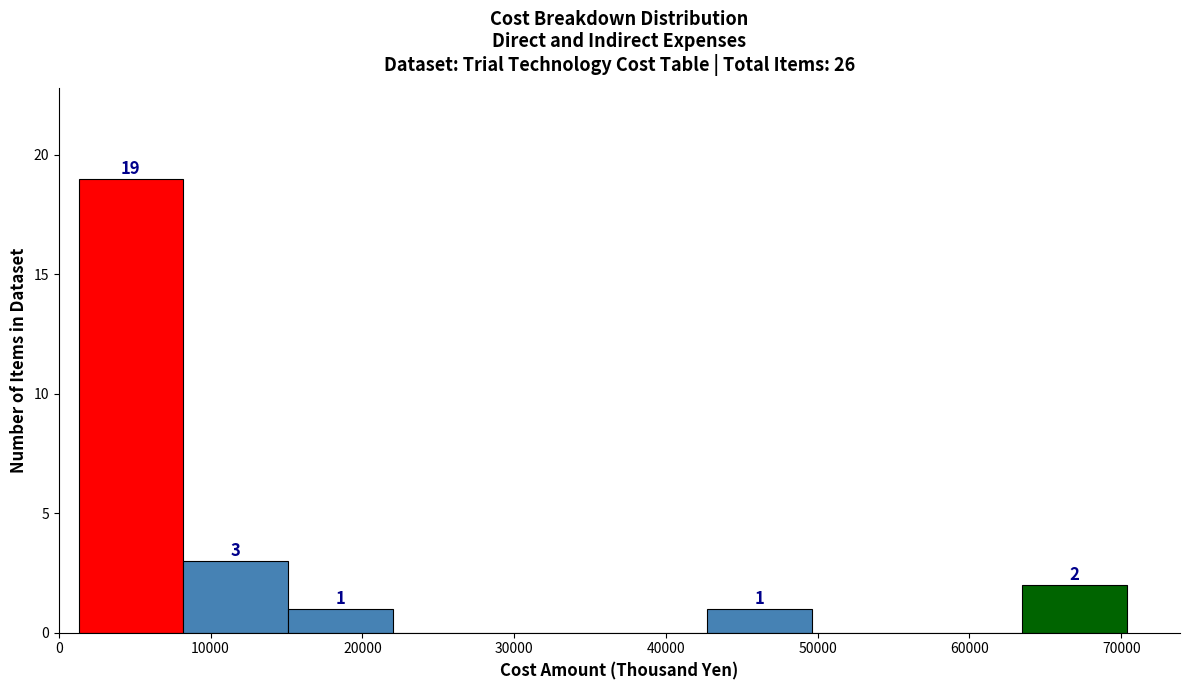

Over which range of the x-axis is the bar tallest?

1000 to 8000